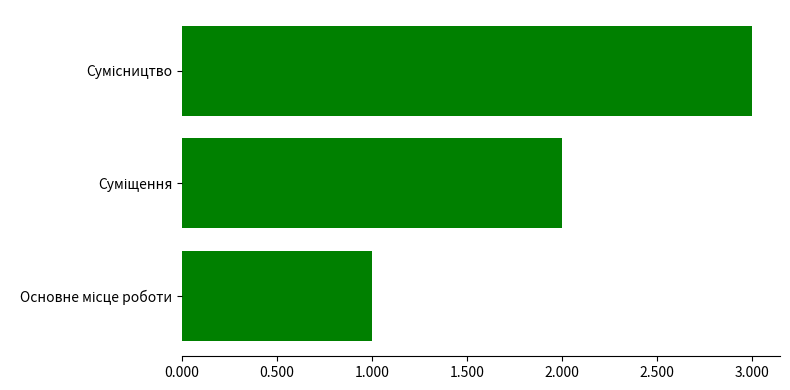

What is the sum of all values?

6